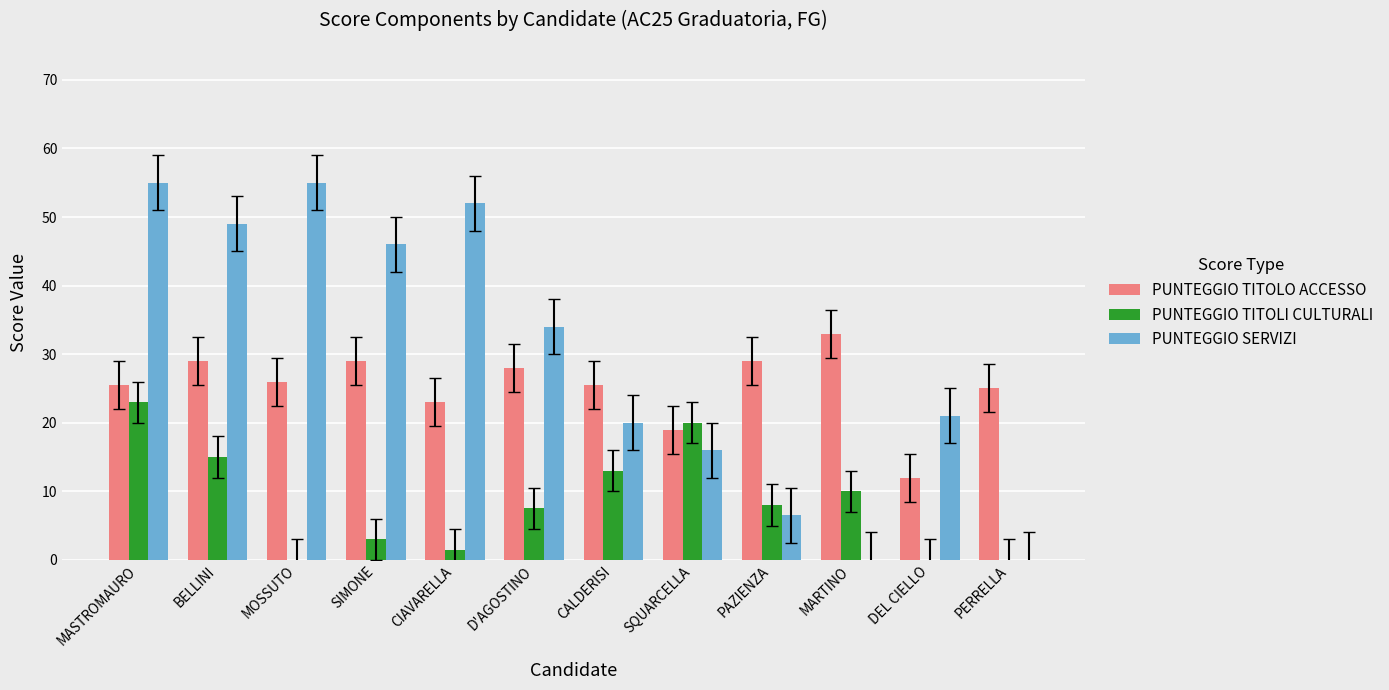

True or false: PUNTEGGIO TITOLI CULTURALI has a value of 39.7 at MASTROMAURO.

False